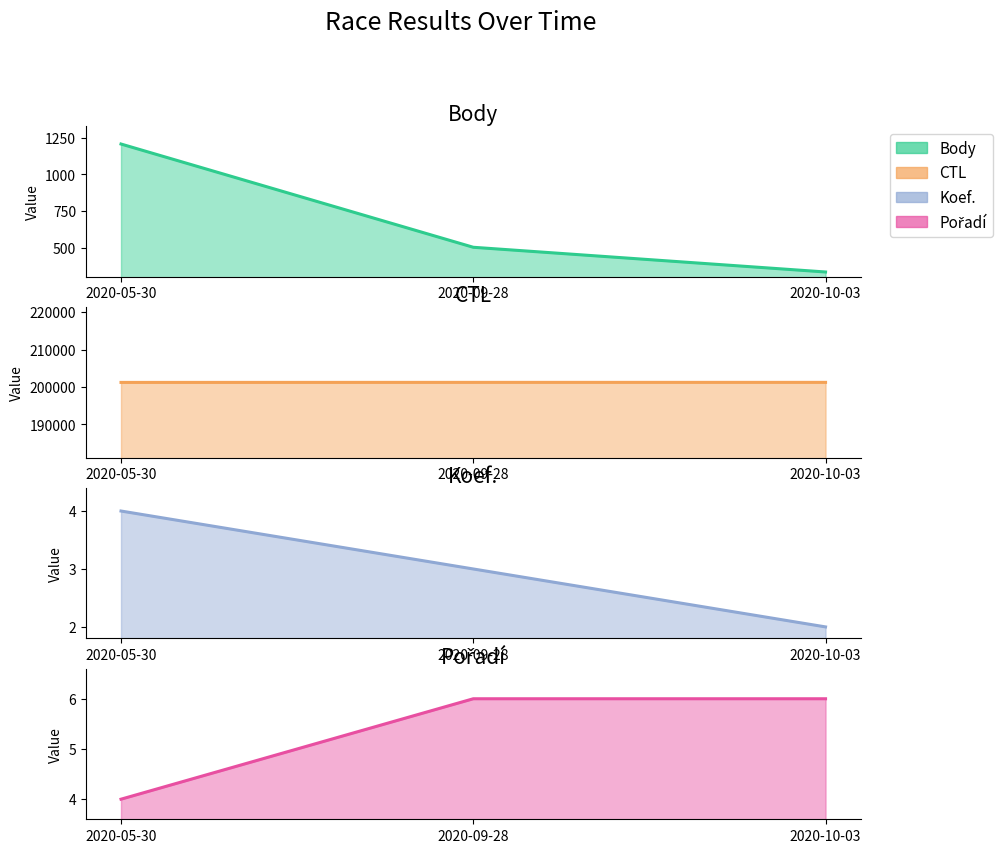

Which category has the lowest value across all series?

2020-10-03